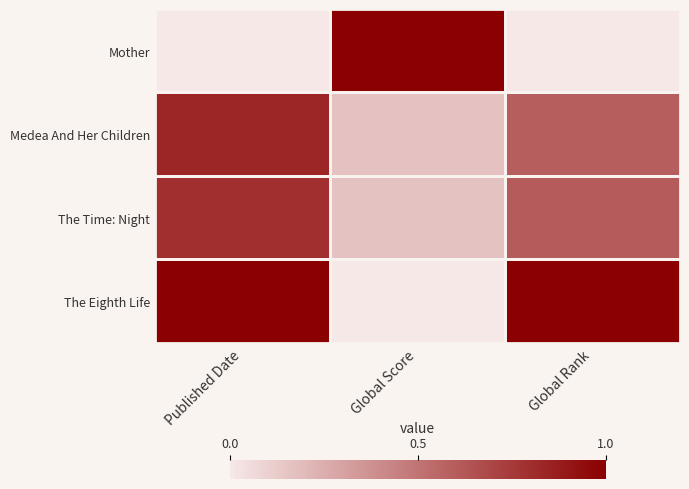

Count the number of categories in the chart.

3